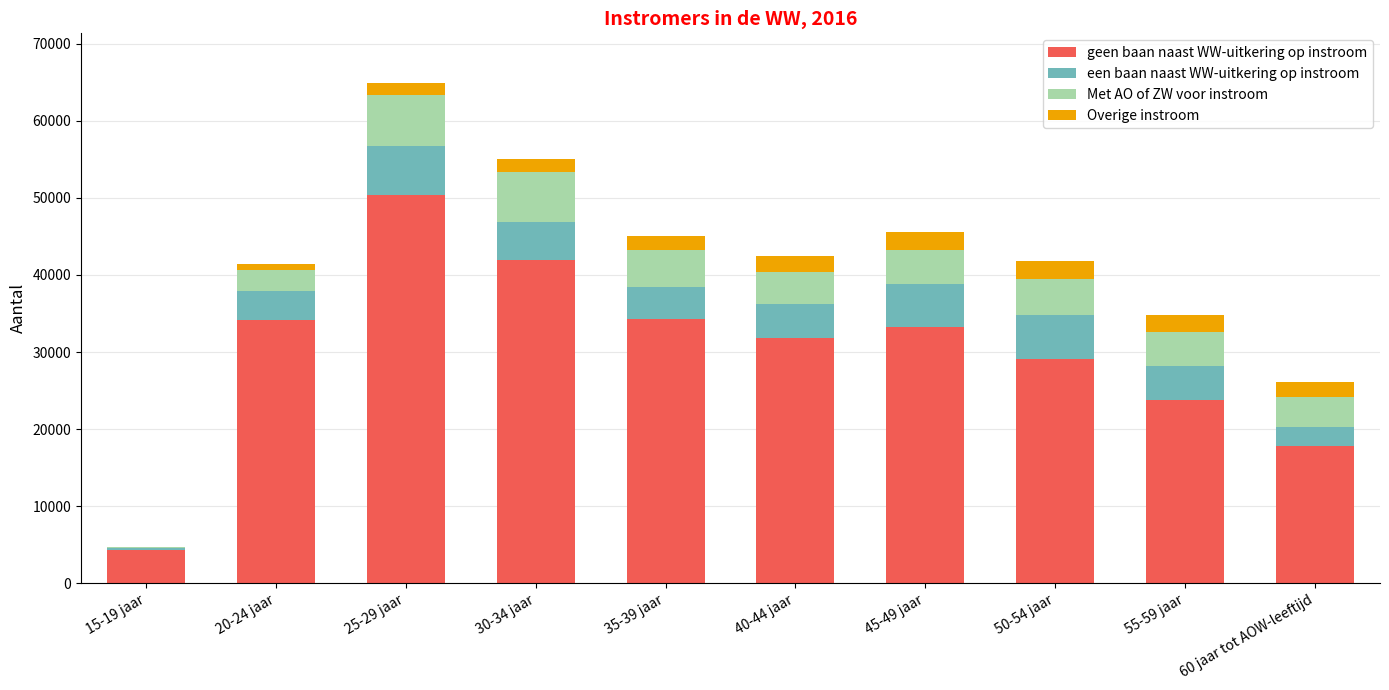

At which category is the sum across all series the highest?

25-29 jaar